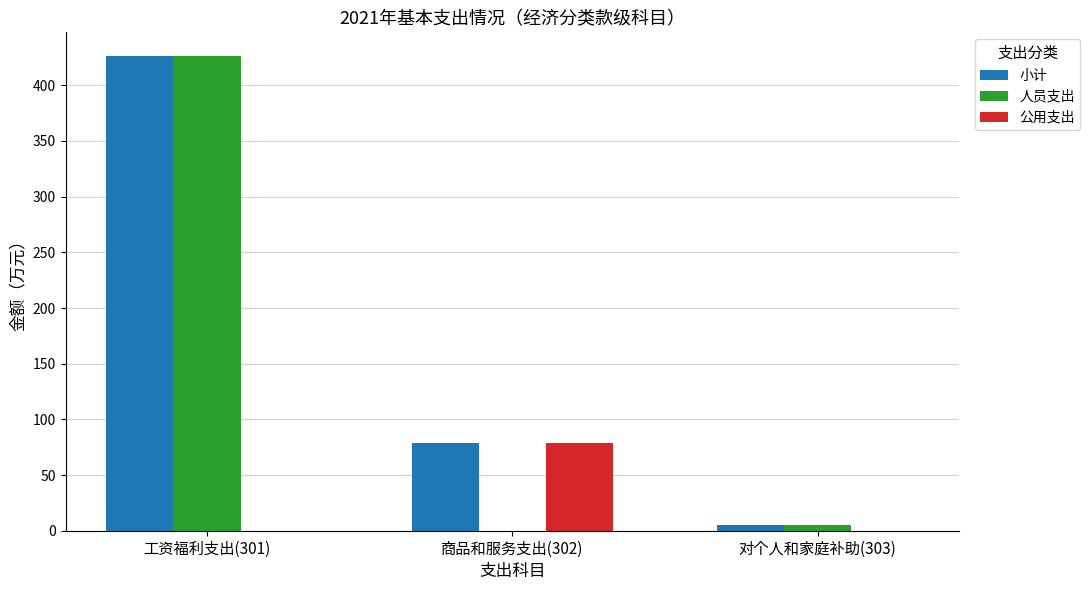

Count the number of categories in the chart.

3